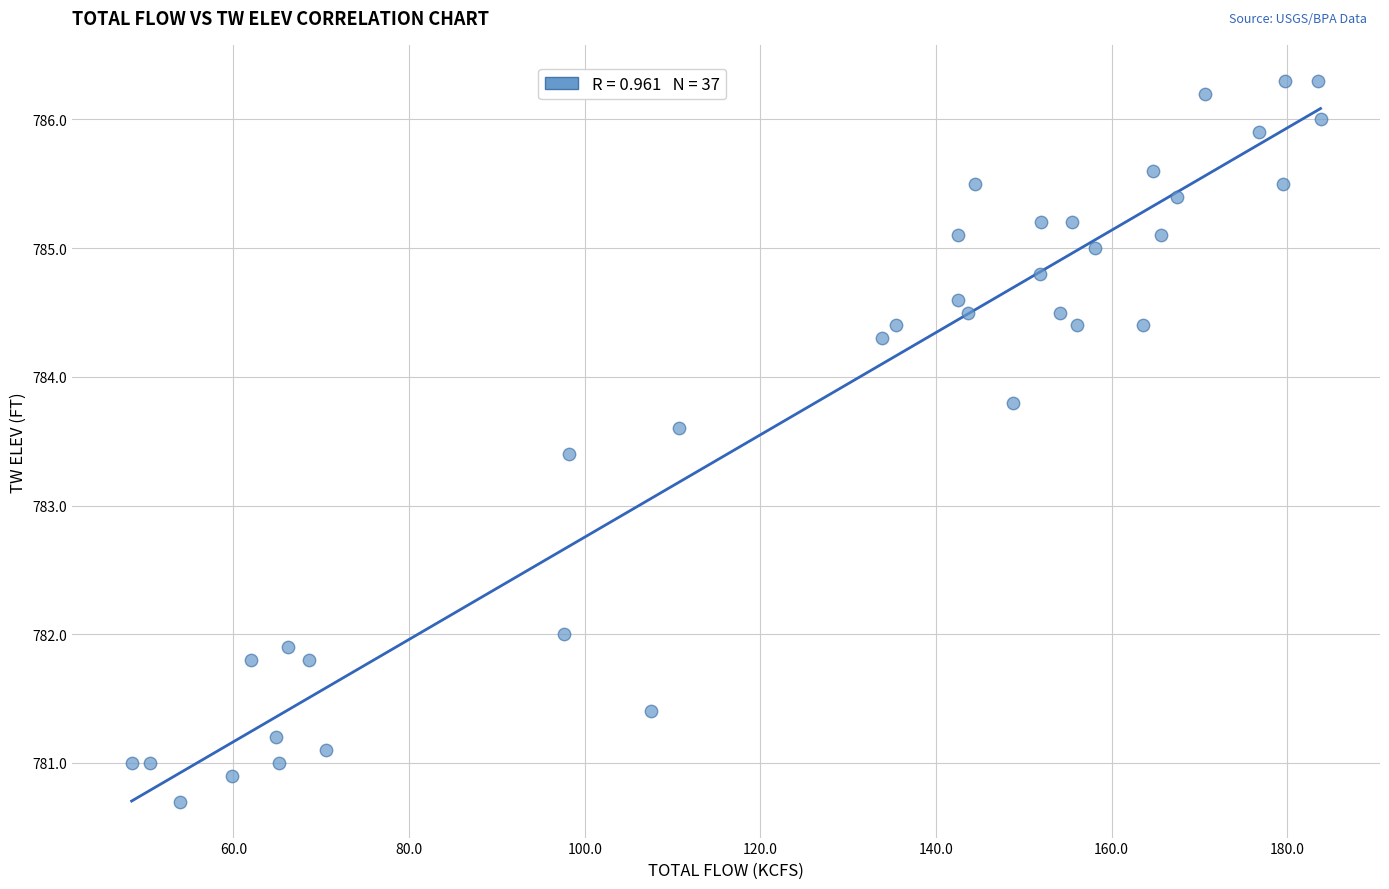

What Y value in the scatter plot is closest to 783?

783.4